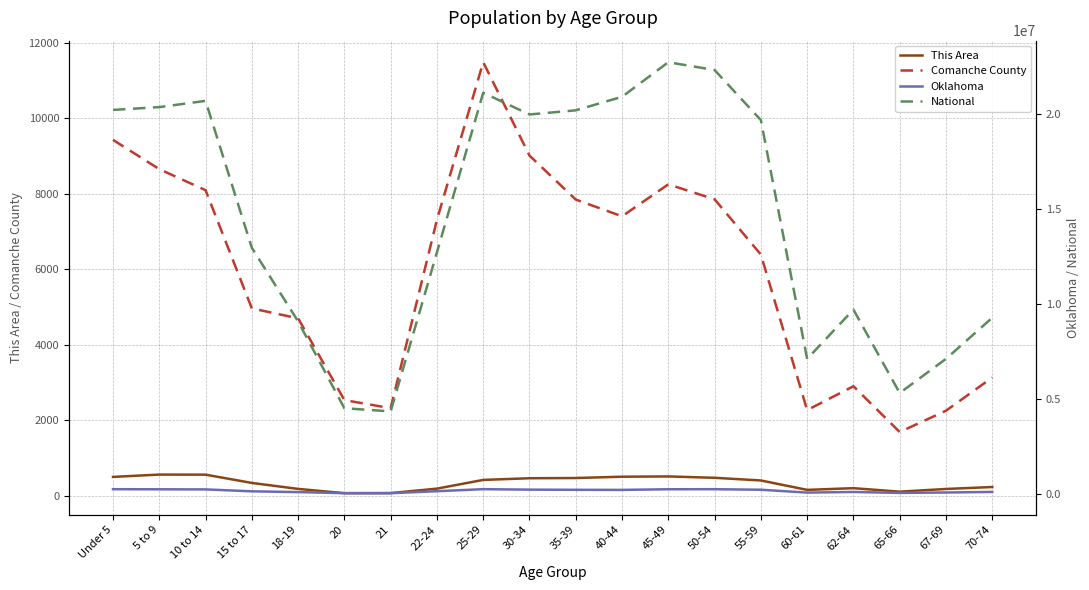

True or false: Comanche County and This Area intersect in this chart.

False